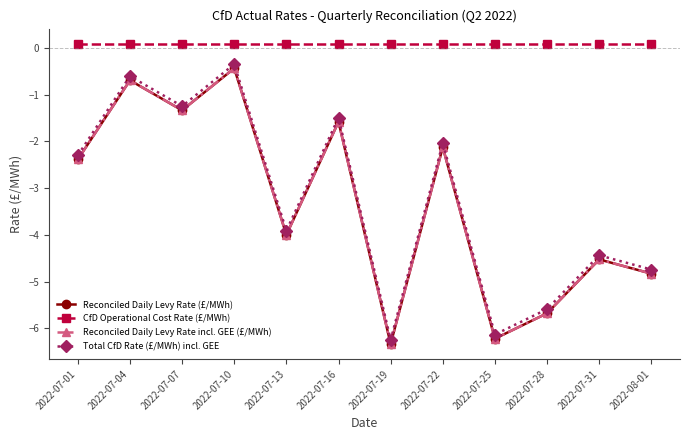

Does the chart have visible grid lines?

No